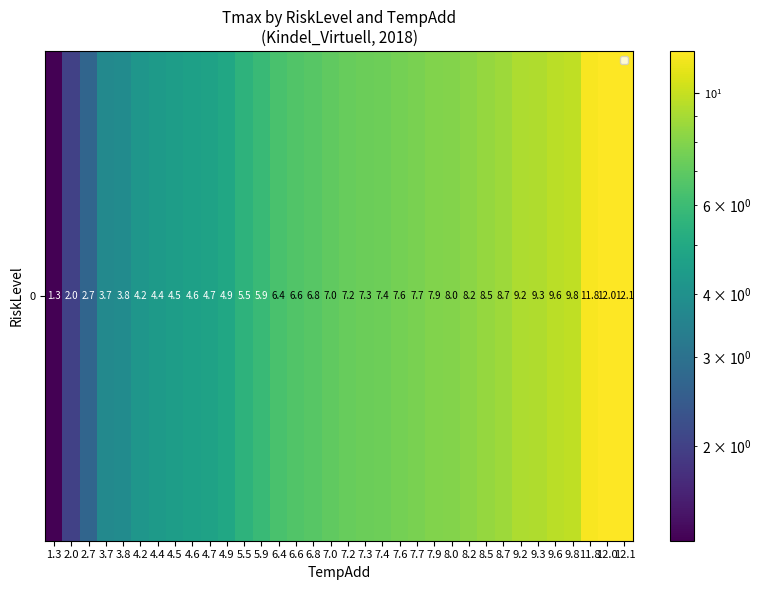

Count the number of values greater than 7.

17